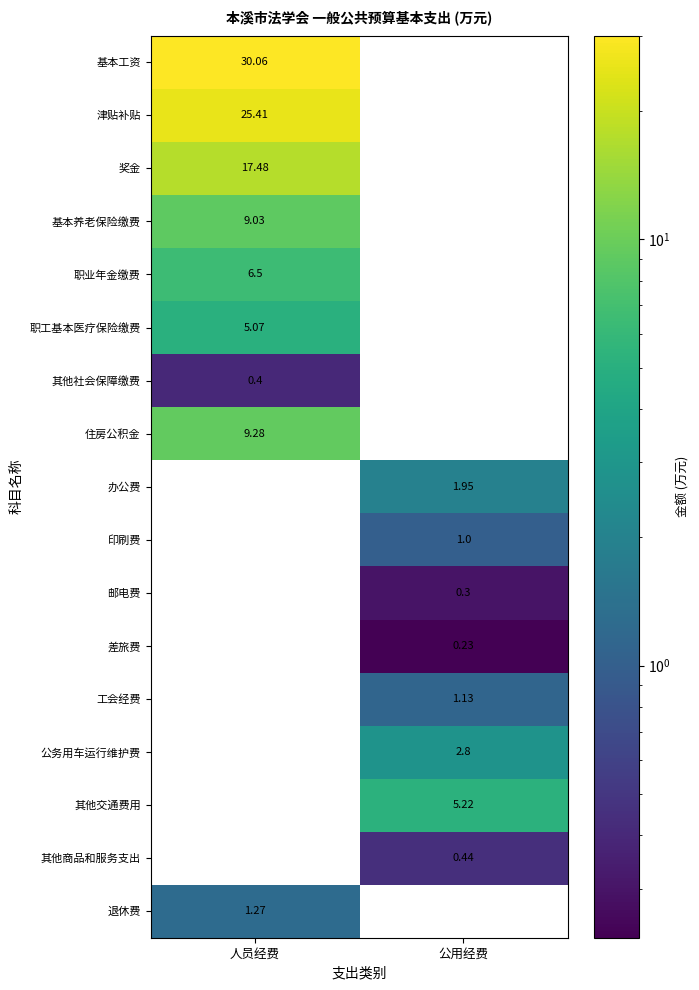

Is the value of 奖金 at 人员经费 greater than the value of 差旅费 at 公用经费?

Yes